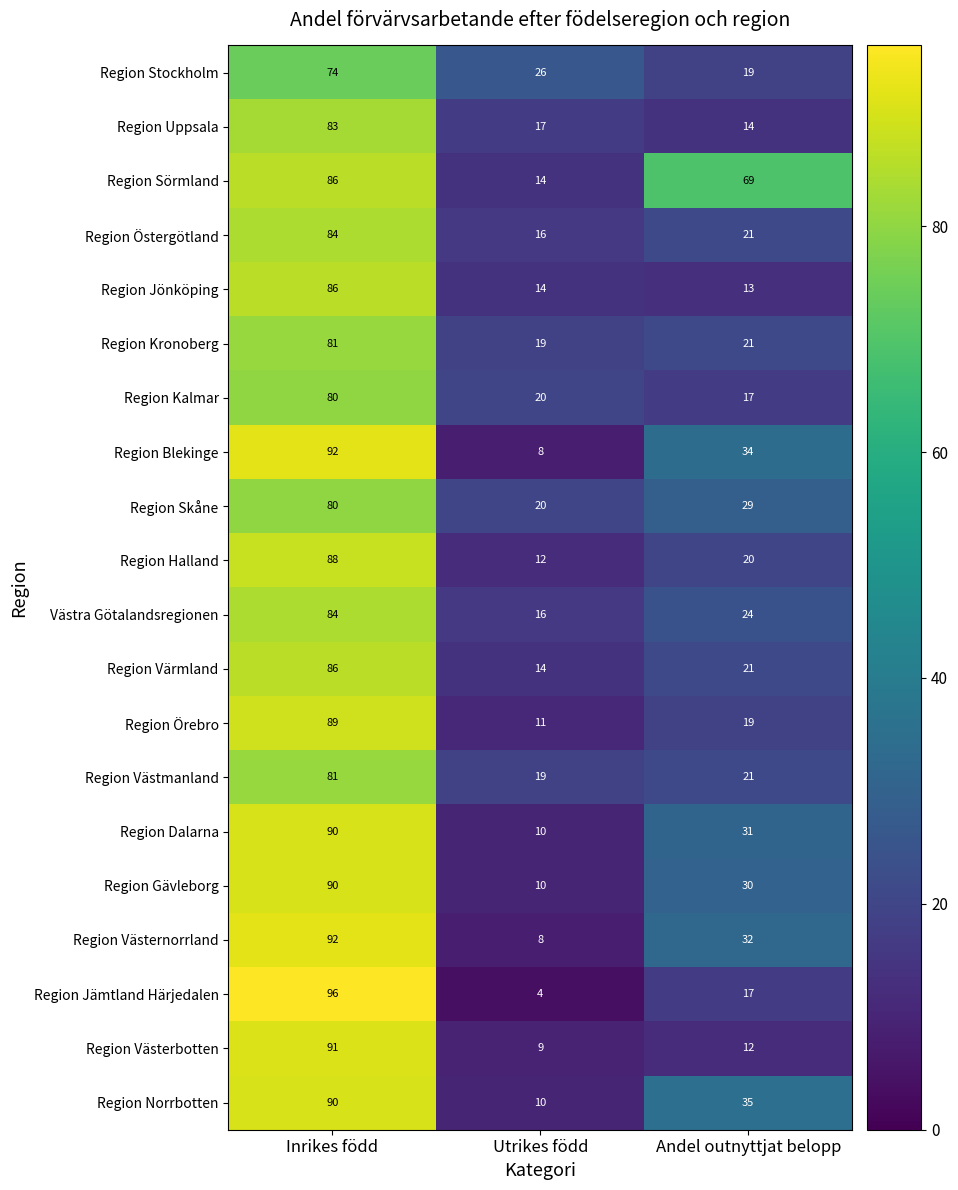

The Region Norrbotten series shows 10 at Utrikes född. True or false?

True